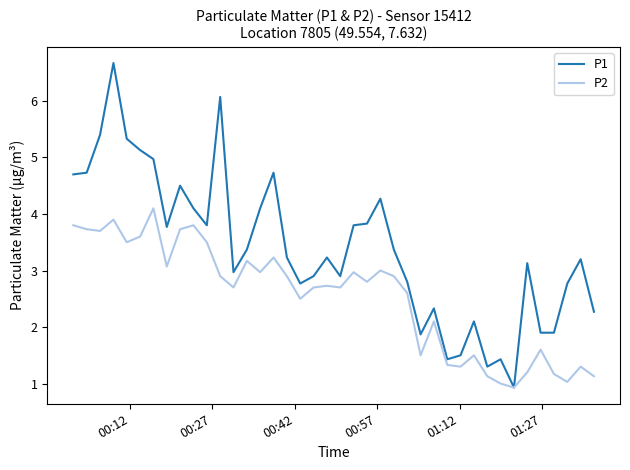

Which series has the largest total across all categories?

P1